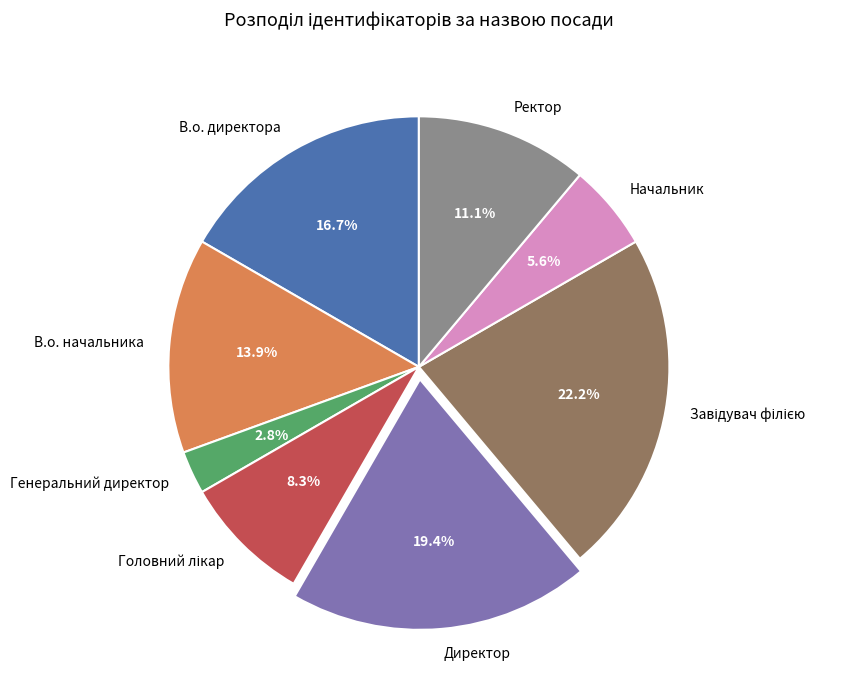

What is the smallest slice in the pie chart?

Генеральний директор